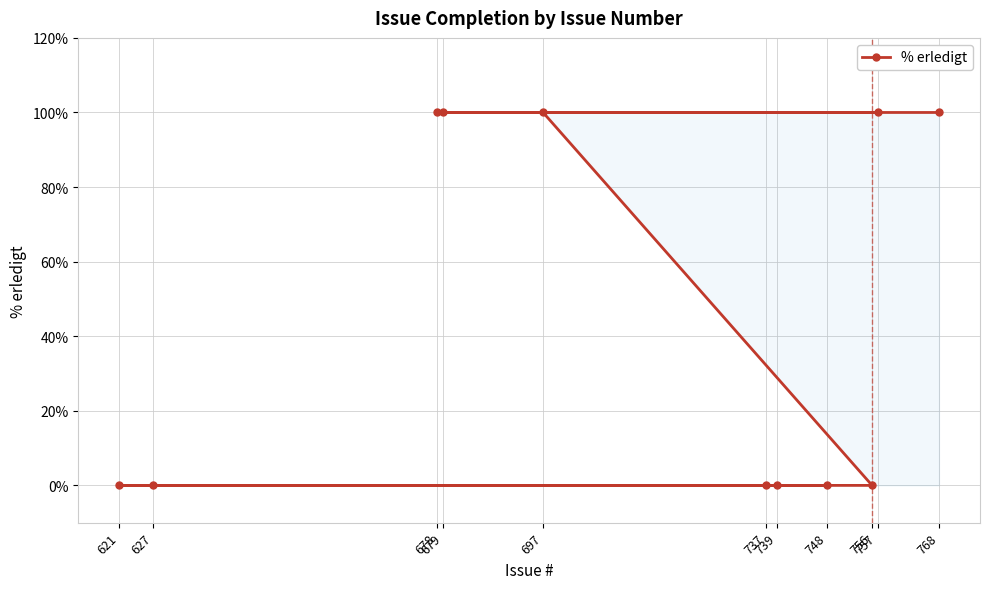

Reading right to left, what are all the values shown in this chart?

768=100	757=100	756=0	748=0	739=0	737=0	697=100	679=100	678=100	627=0	621=0